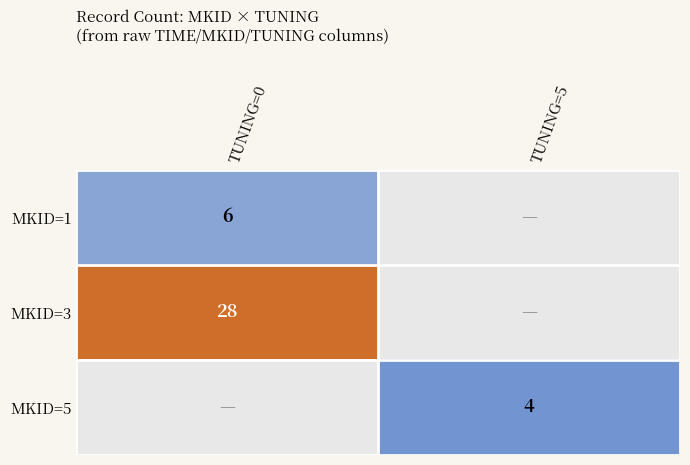

The value of MKID=1 at TUNING=0 is 10. True or false?

False